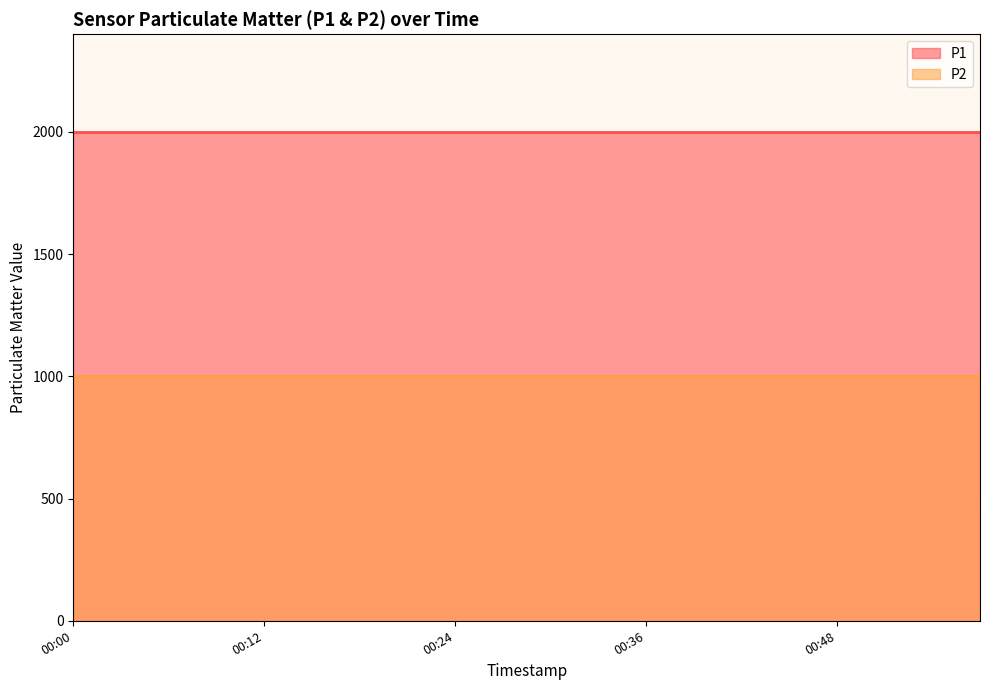

List the series in order of their overall mean, highest first.

P1, P2